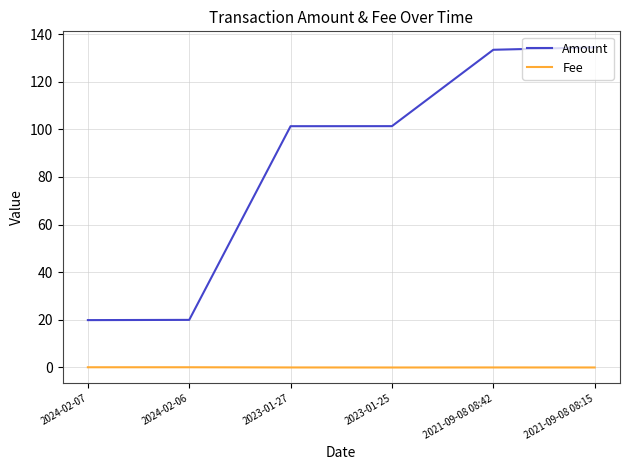

True or false: Amount and Fee intersect in this chart.

False